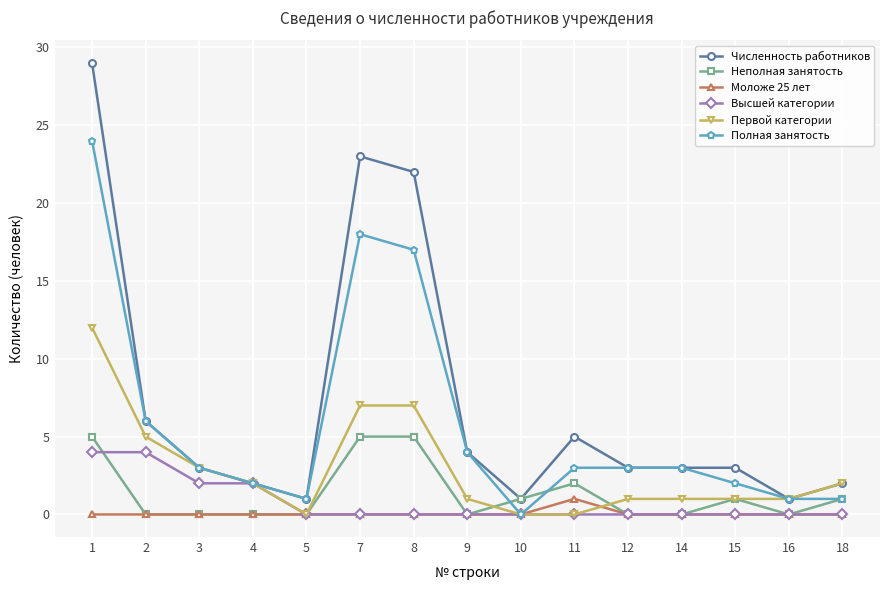

True or false: Моложе 25 лет has more than 0 points higher than both neighbors.

True